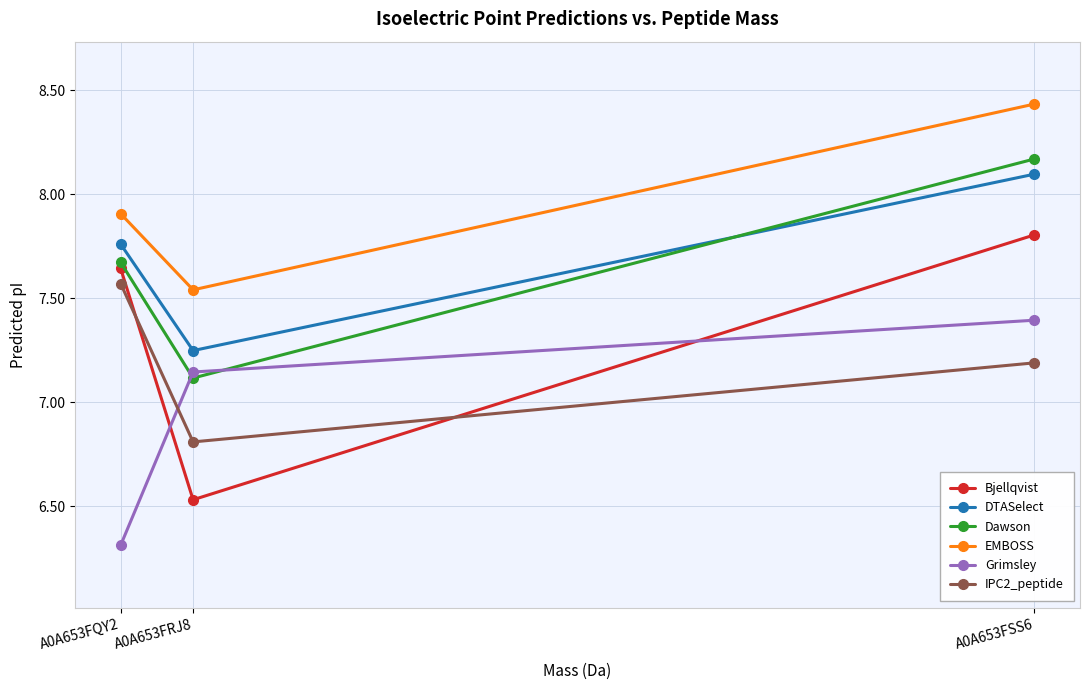

Does the chart have visible grid lines?

Yes